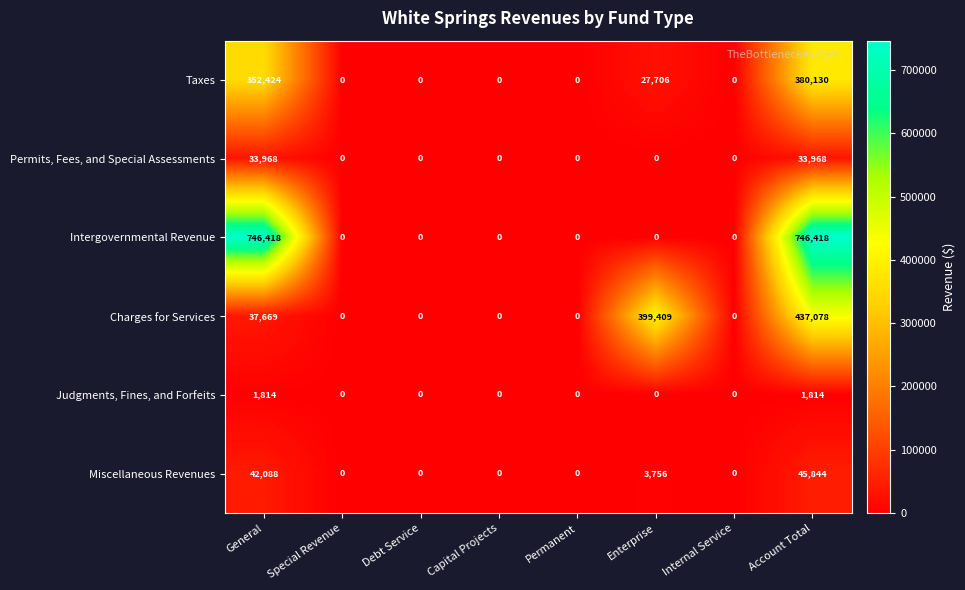

List the series in order of their peak value, highest first.

Intergovernmental Revenue, Charges for Services, Taxes, Miscellaneous Revenues, Permits, Fees, and Special Assessments, Judgments, Fines, and Forfeits